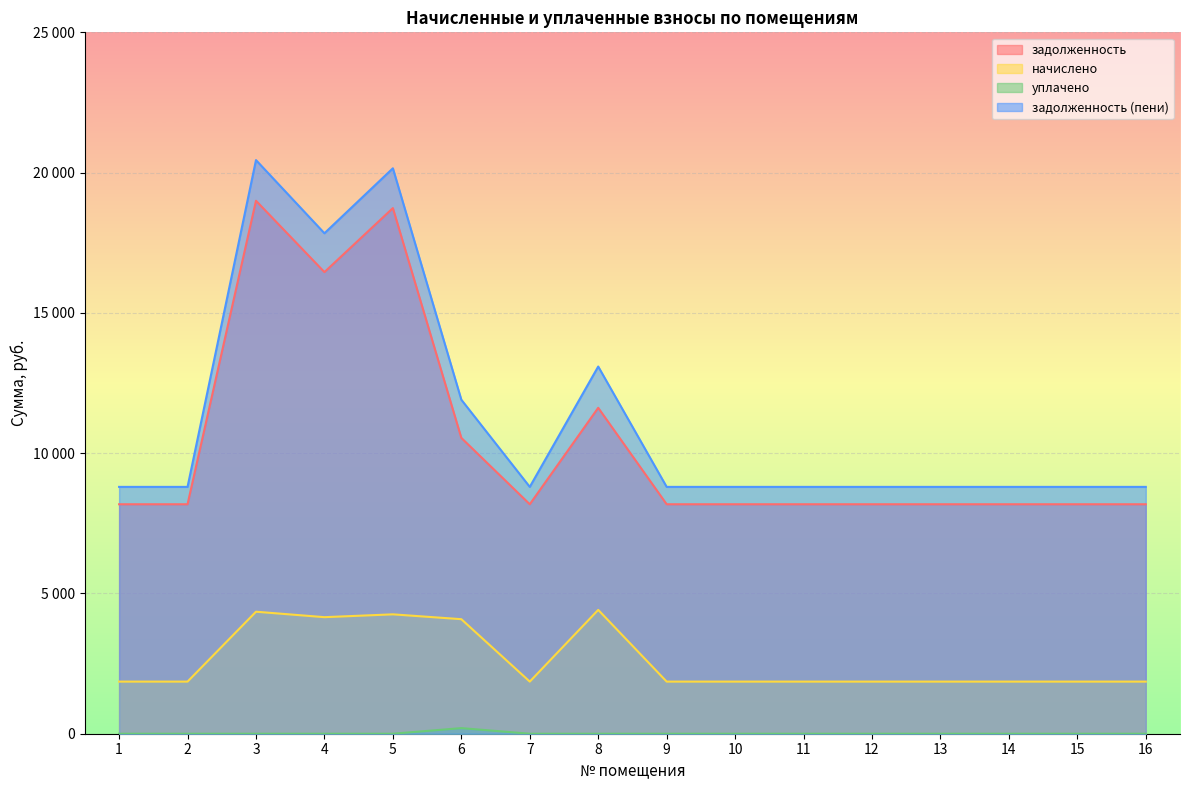

True or false: начислено has more than 2 interior local peaks.

True